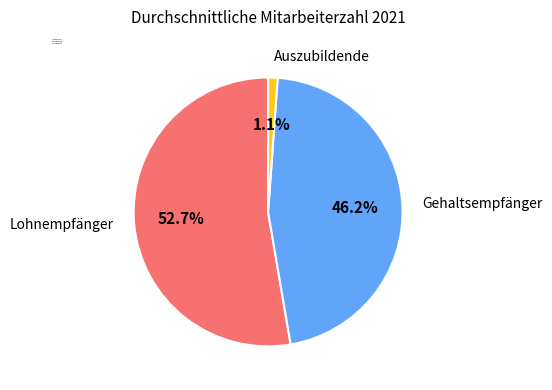

Which slice is the smallest?

Auszubildende